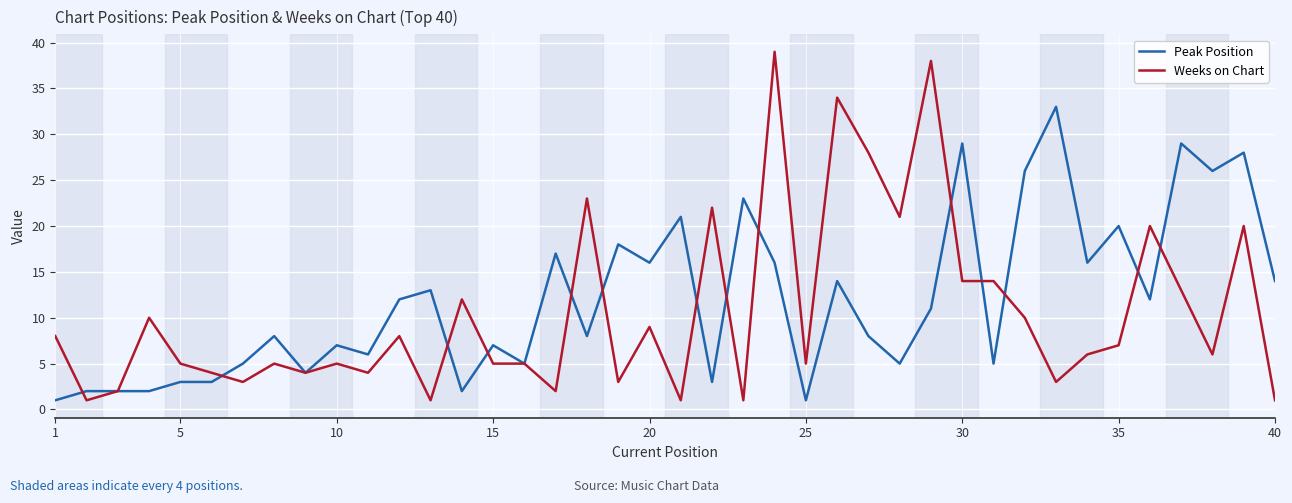

What is the sum of all Weeks on Chart values?

422